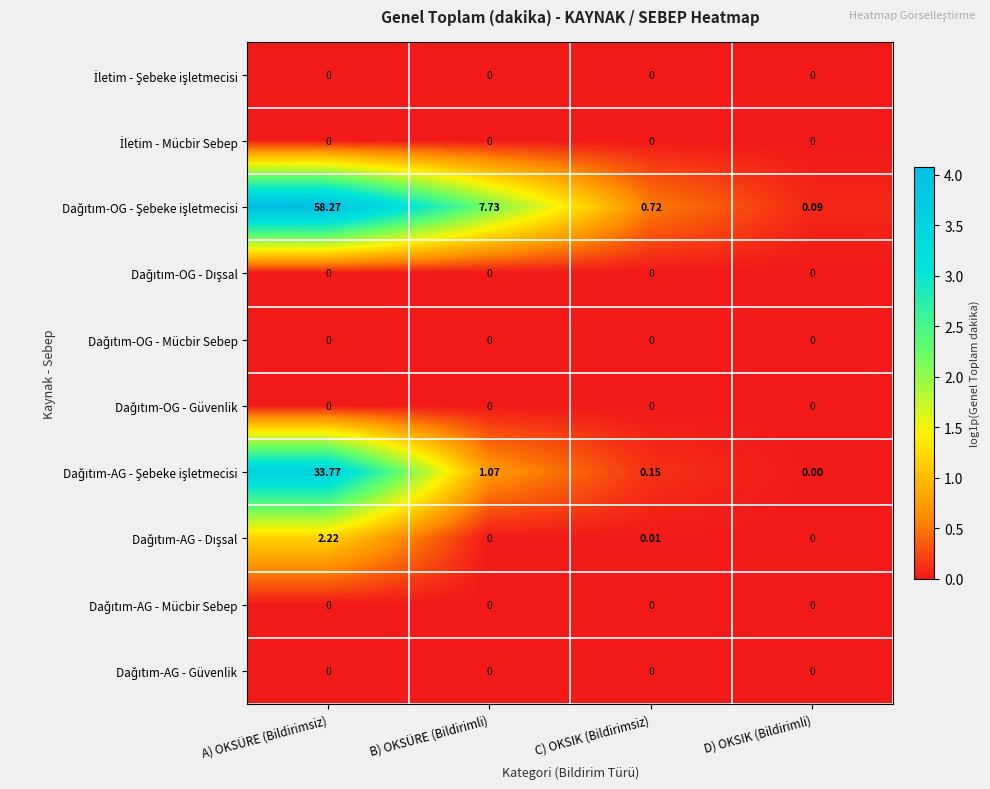

At which category is the sum across all series the highest?

A) OKSÜRE (Bildirimsiz)